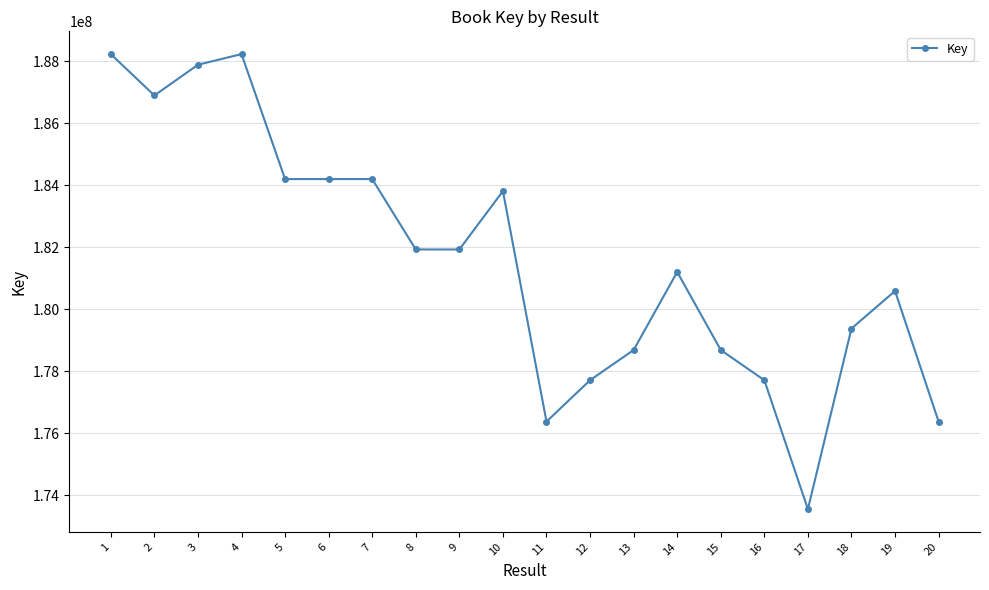

Where does the data first go above 181933675?

1